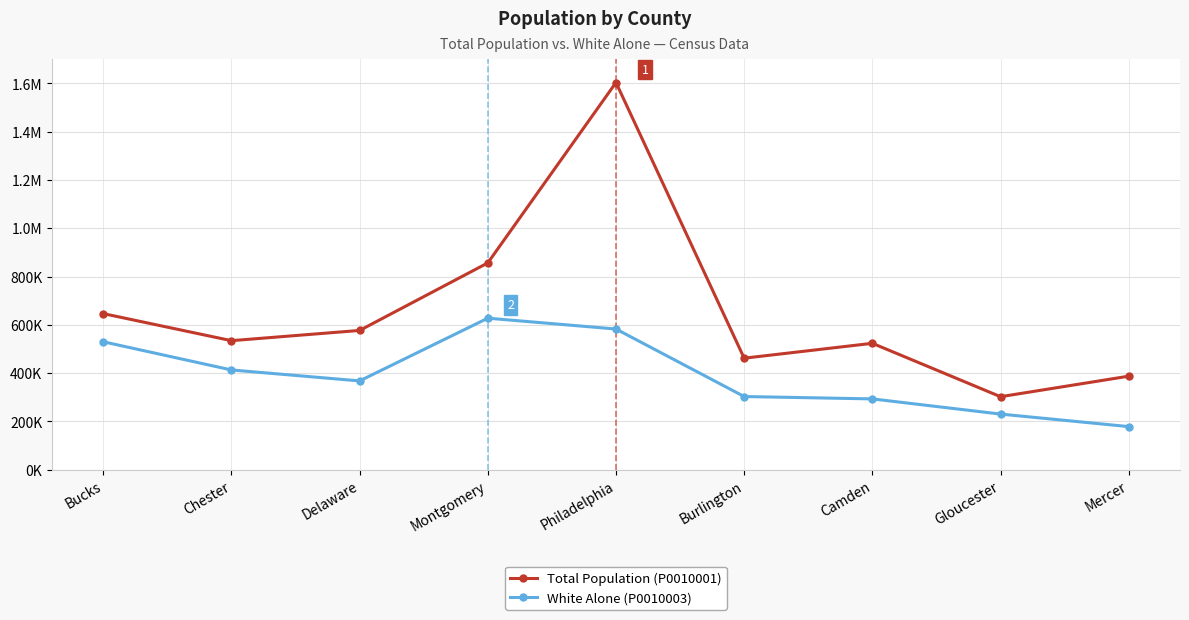

Reading left to right, transcribe all the data shown in this chart.

Total Population (P0010001): 646538	534413	576830	856553	1603797	461860	523485	302294	387340
White Alone (P0010003): 529895	413103	367718	627566	582636	303024	293198	230313	178447